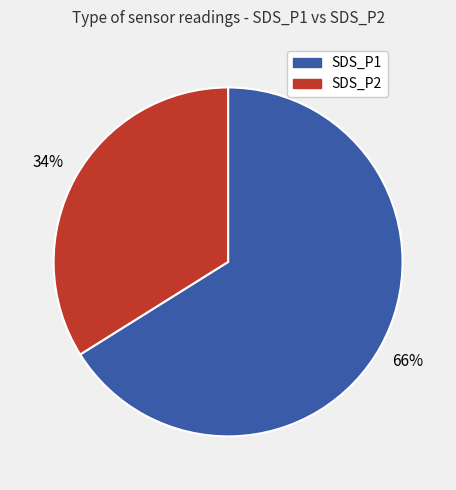

To the nearest percent, what portion does SDS_P1 represent?

66%